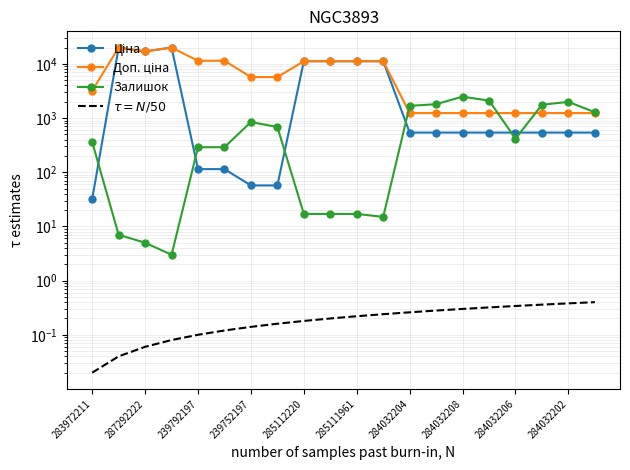

True or false: Залишок and Ціна cross at least once.

True